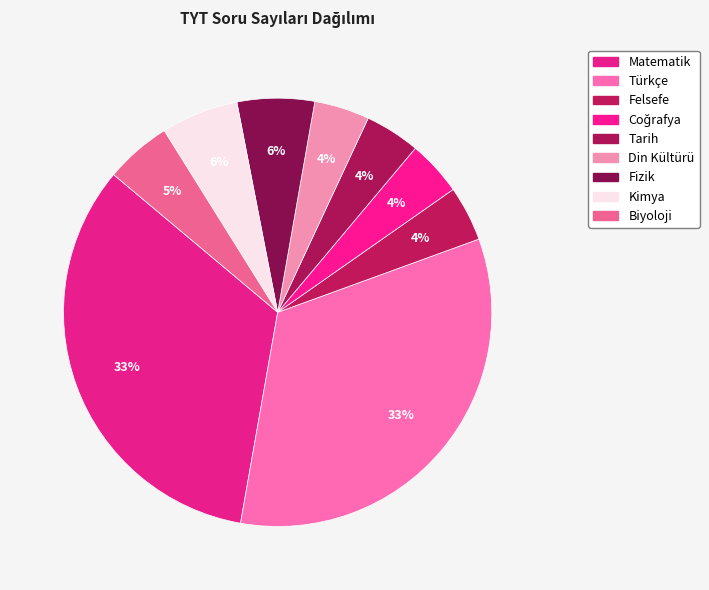

What percentage is NOT represented by Biyoloji?

95.0%